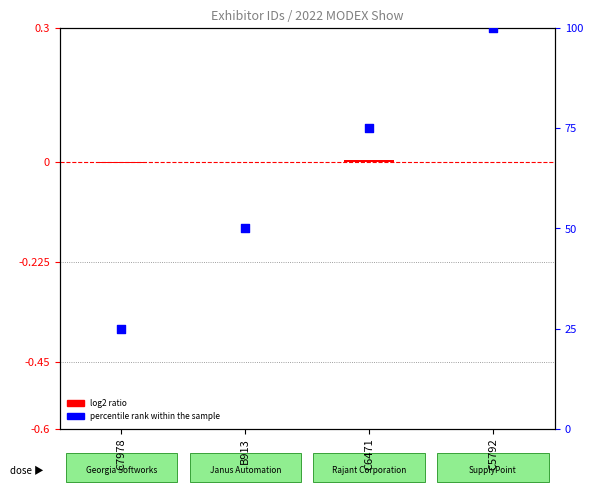

At how many categories does at least one series exceed 54?

2